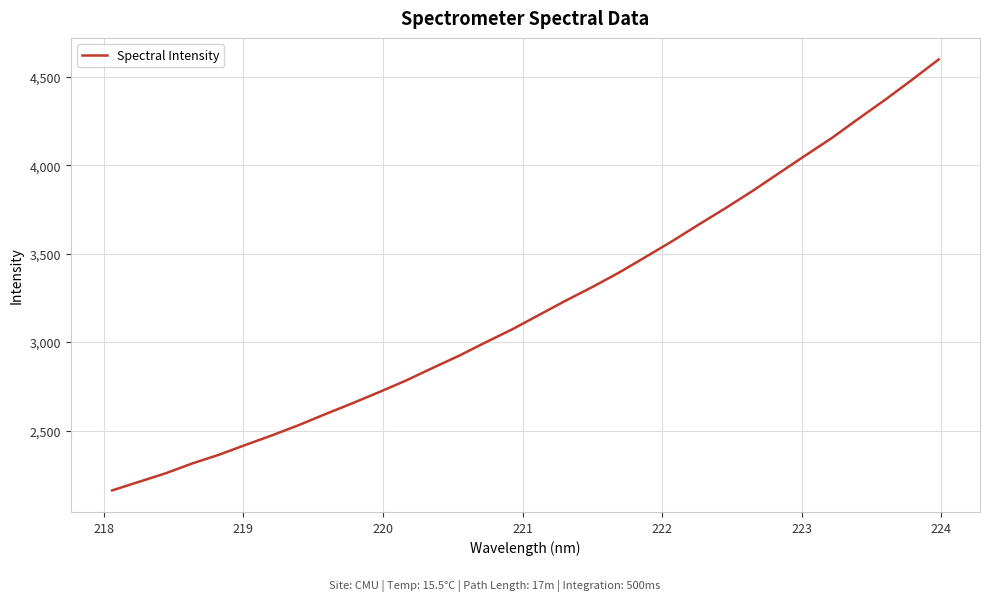

What is the difference between the maximum and minimum values?

2436.3